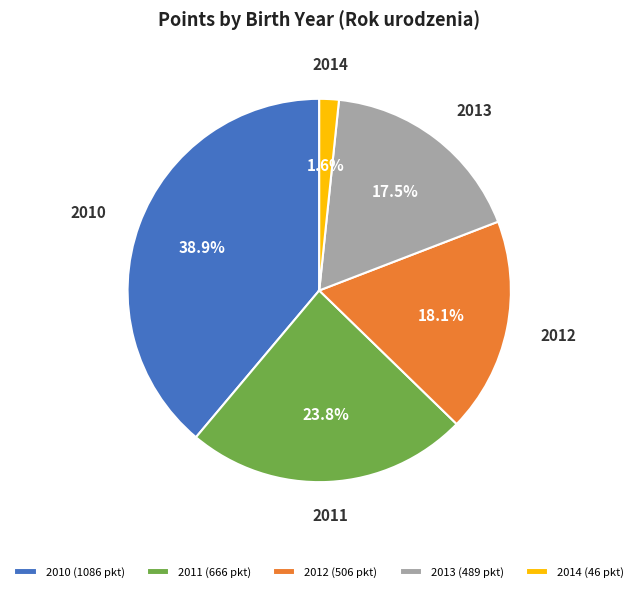

What is the ratio of the value at 2010 to the value at 2012?

2.1